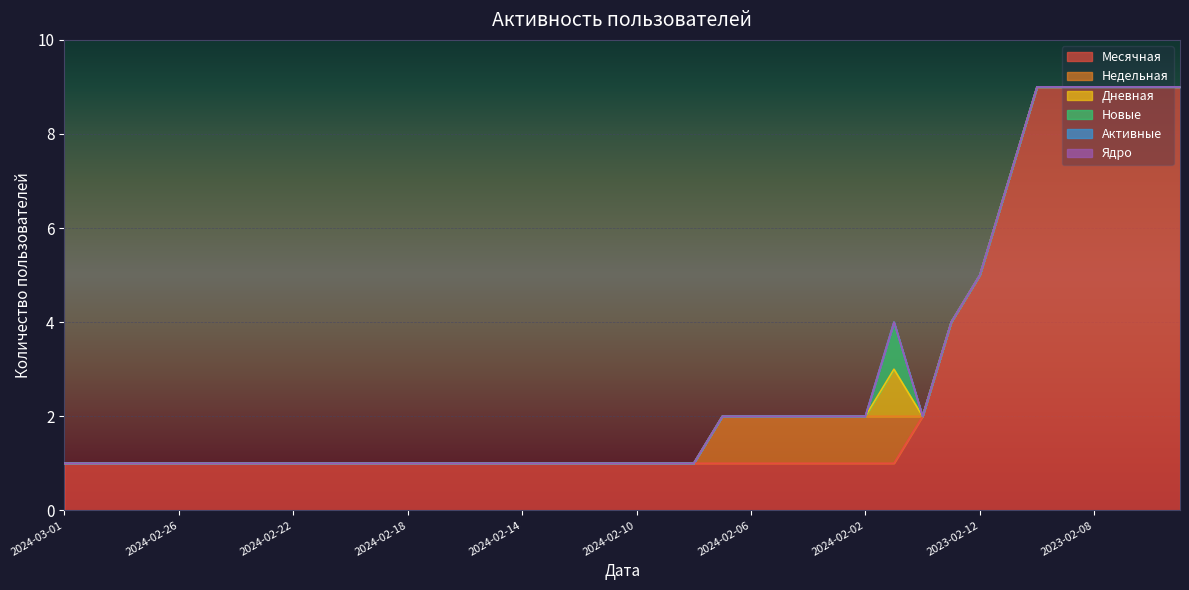

Between 2024-02-19 and 2024-02-04, which series saw the biggest shift?

Недельная